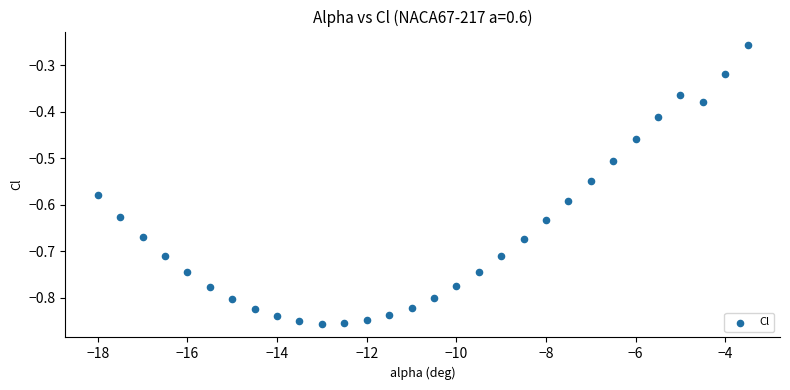

What is the range of X values (max minus min)?

14.5